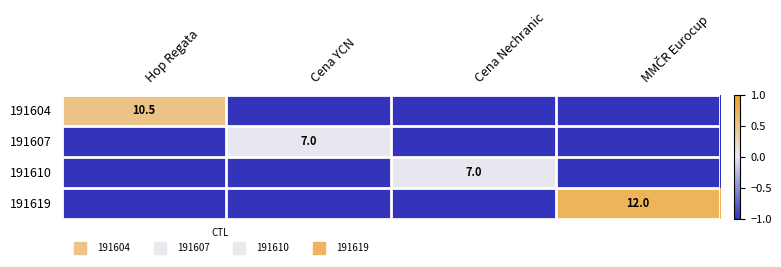

What is the difference between the maximum and second lowest values in the 191610 series?

1.0